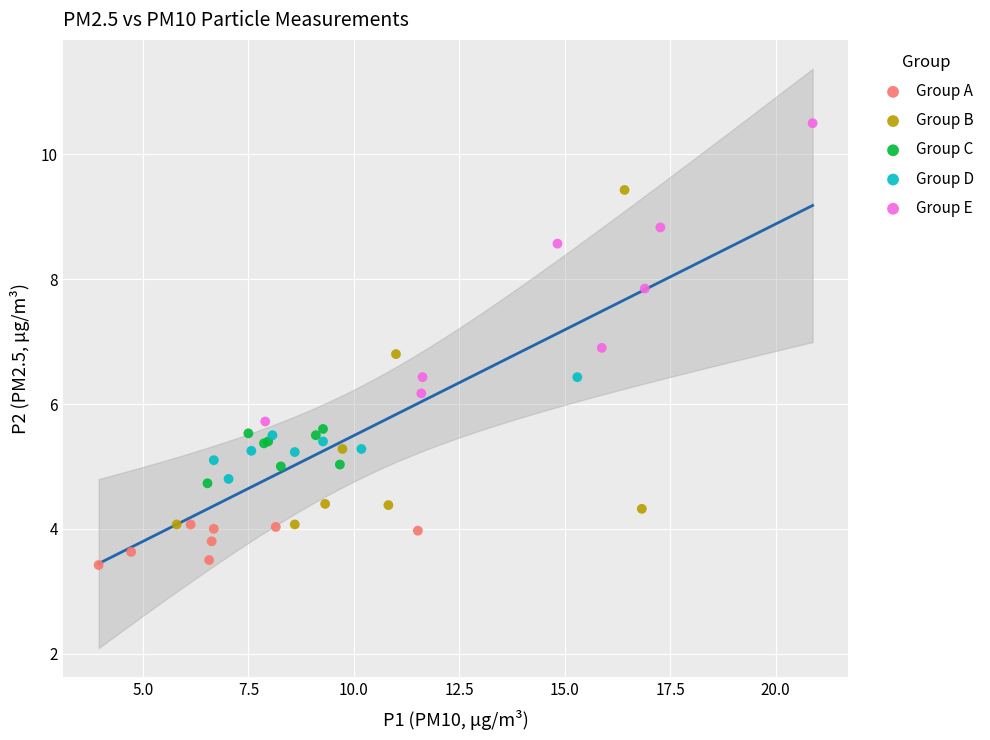

Which series contains the highest Y value?

Group E